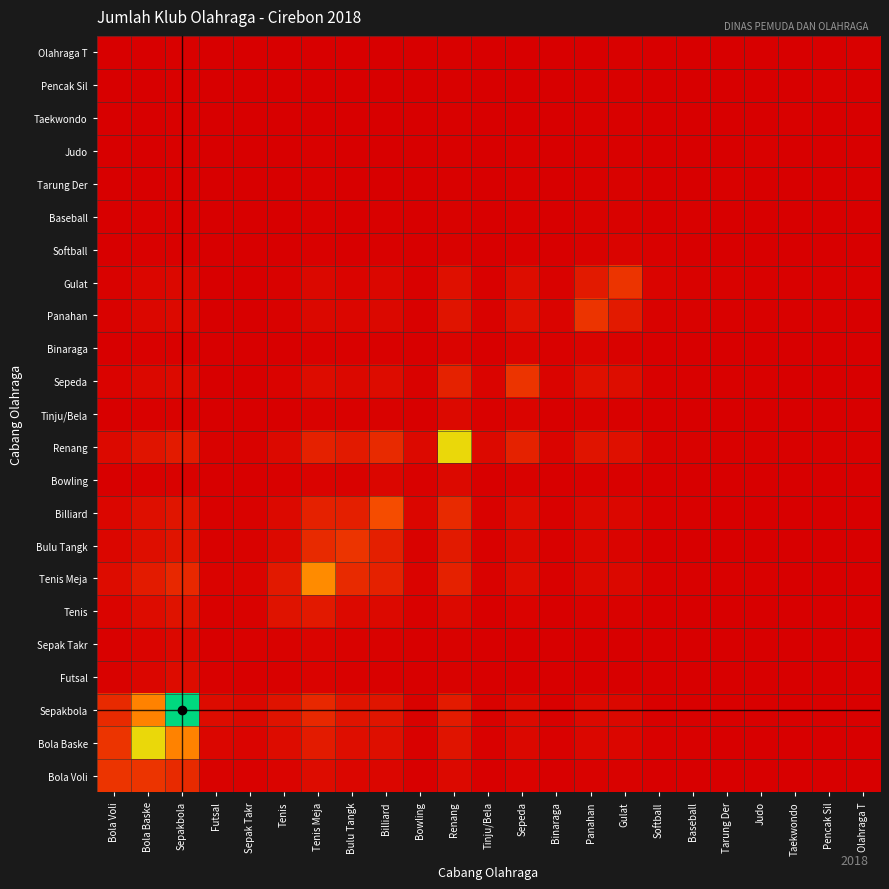

What is the maximum value shown in the chart?

1.0